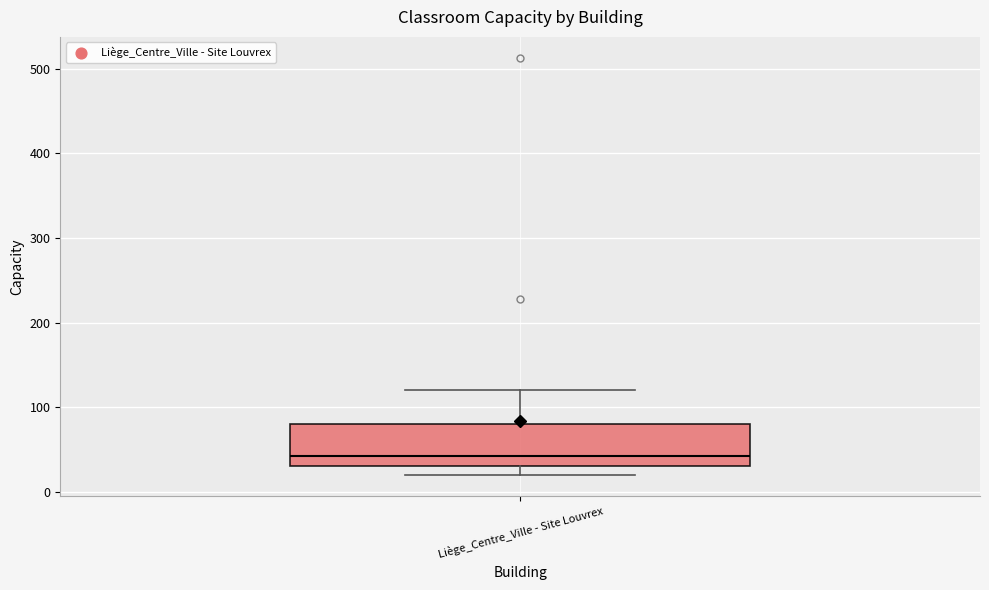

Read this box plot against the y-axis: the position of the median line, the range covered by the box, and the ends of both whiskers. The values are not printed on the chart, so give them approximately, as read against the axis.

median 40, box 30 to 80, whiskers 20 to 120